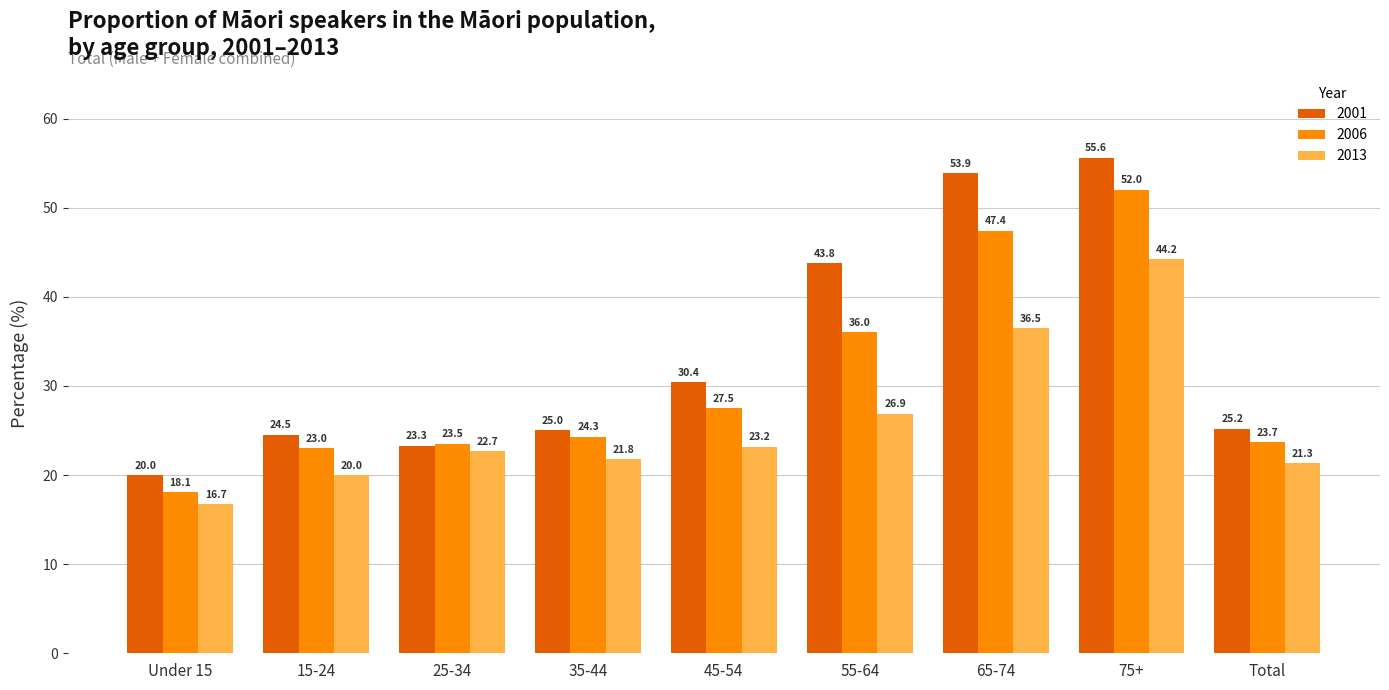

True or false: 2006 has a value of 18.1 at Under 15.

True